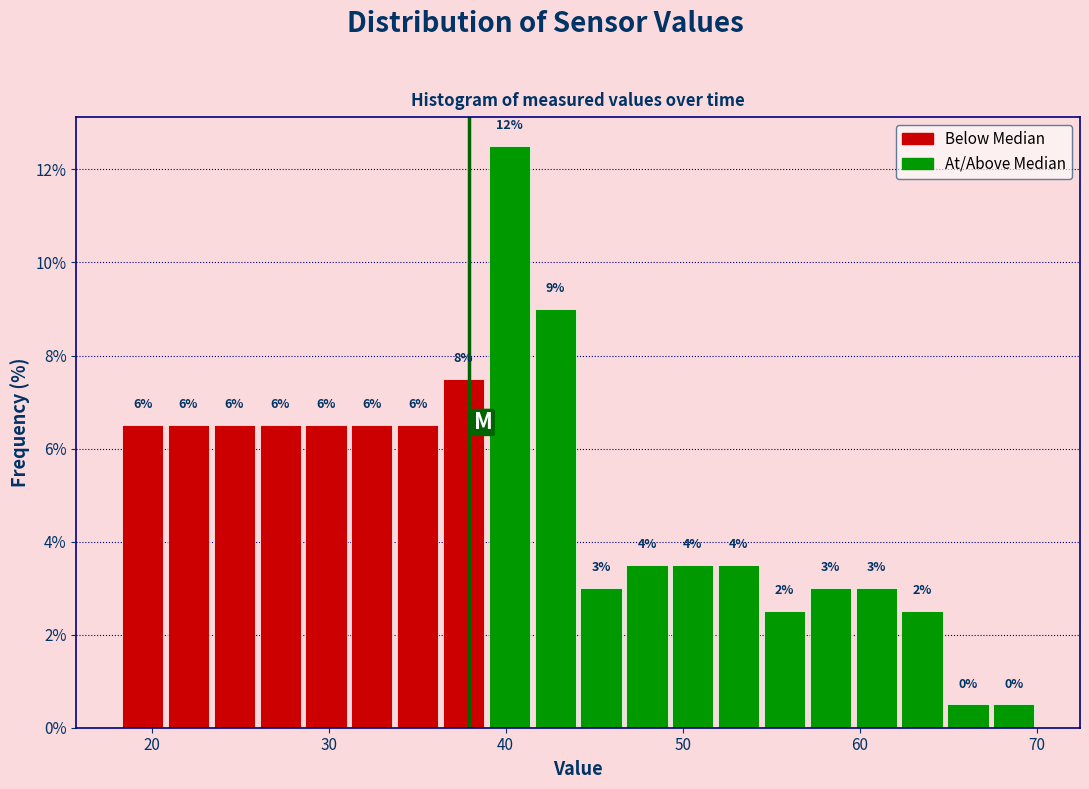

Around what value on the x-axis is the tallest bar? Give the approximate position of its centre, as read against the axis.

40